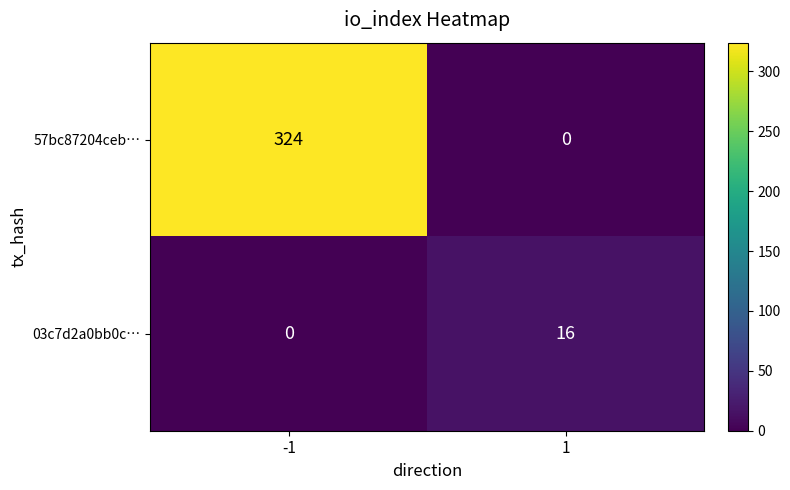

Read the 03c7d2a0bb0c… value at 1, to the nearest 10.

20